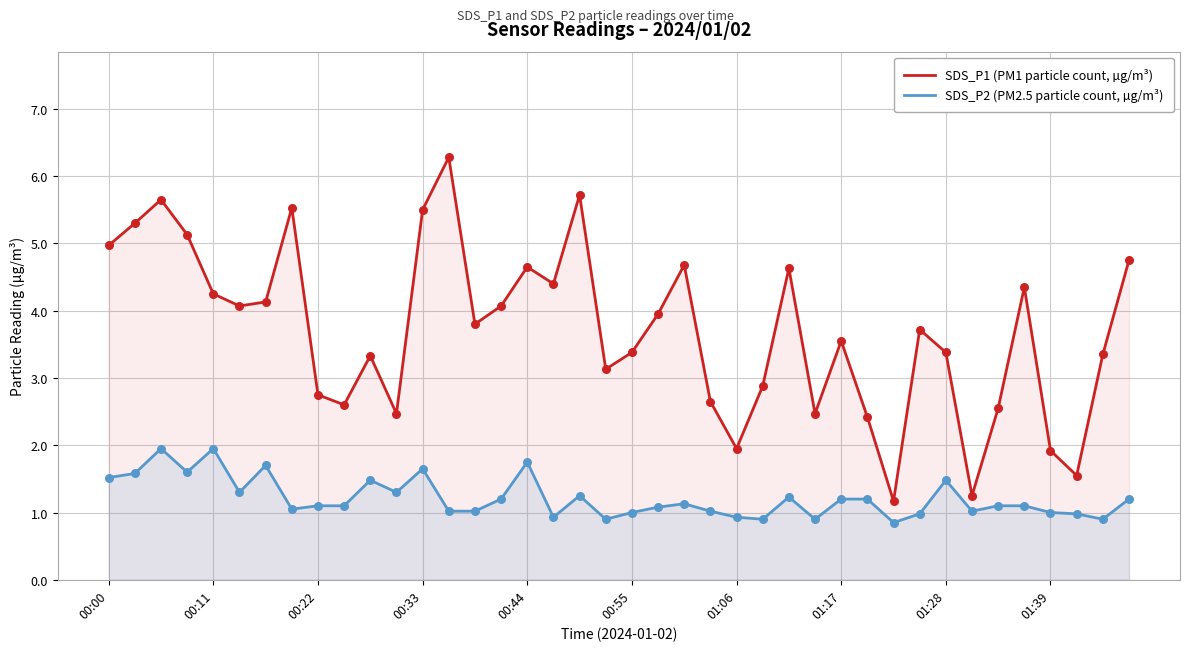

Which series contains the highest Y value?

SDS_P1 (PM1 particle count, µg/m³)